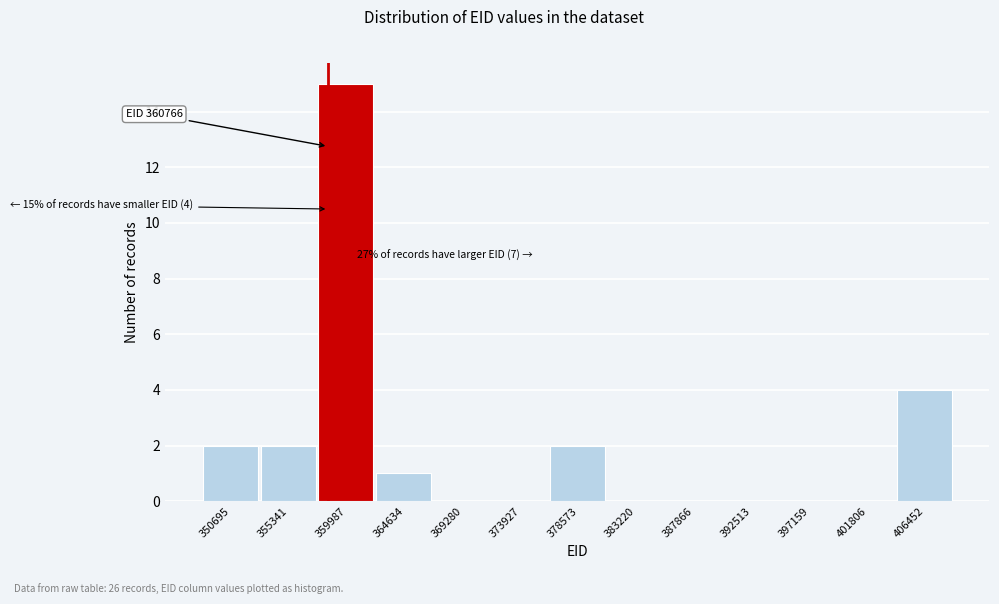

Reading right to left, transcribe all the data shown in this chart.

406452=4	401806=0	397159=0	392513=0	387866=0	383220=0	378573=2	373927=0	369280=0	364634=1	359987=15	355341=2	350695=2